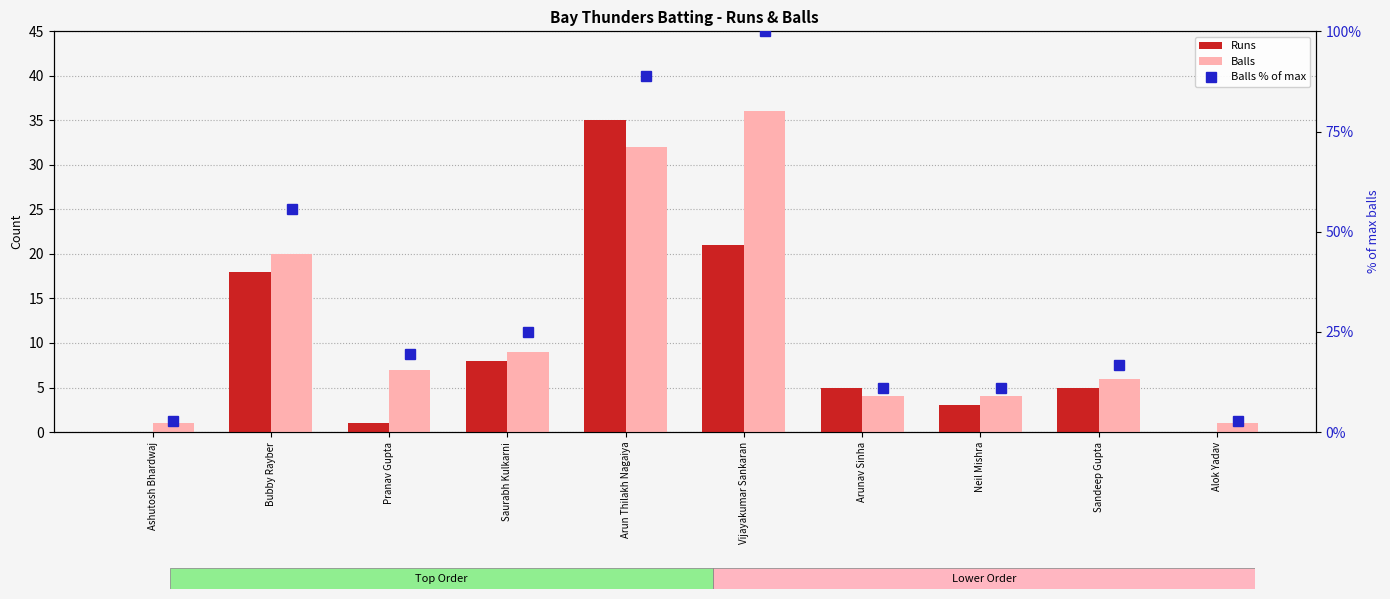

What are all the series names shown in the legend?

Runs, Balls, Balls % of max